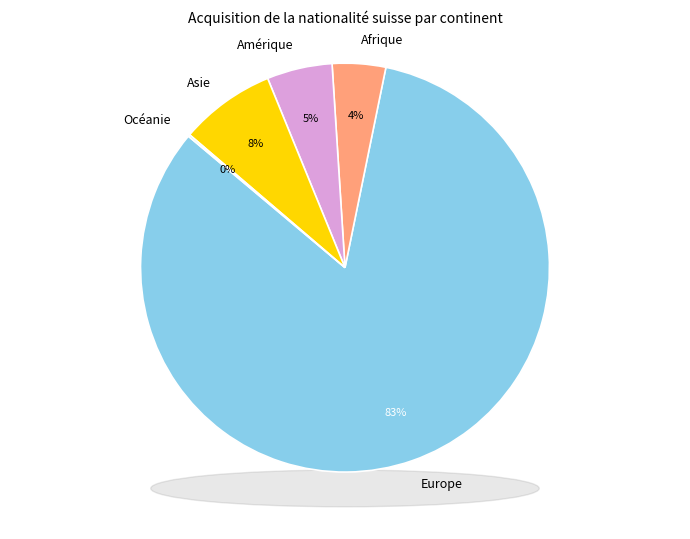

What is the largest slice in the pie chart?

Europe